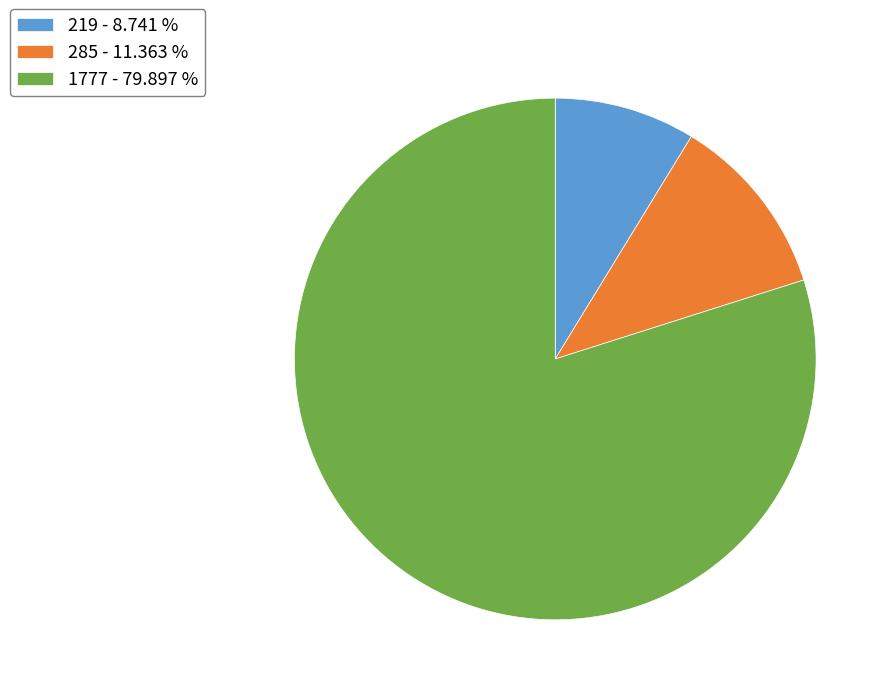

How many segments does this pie chart have?

3